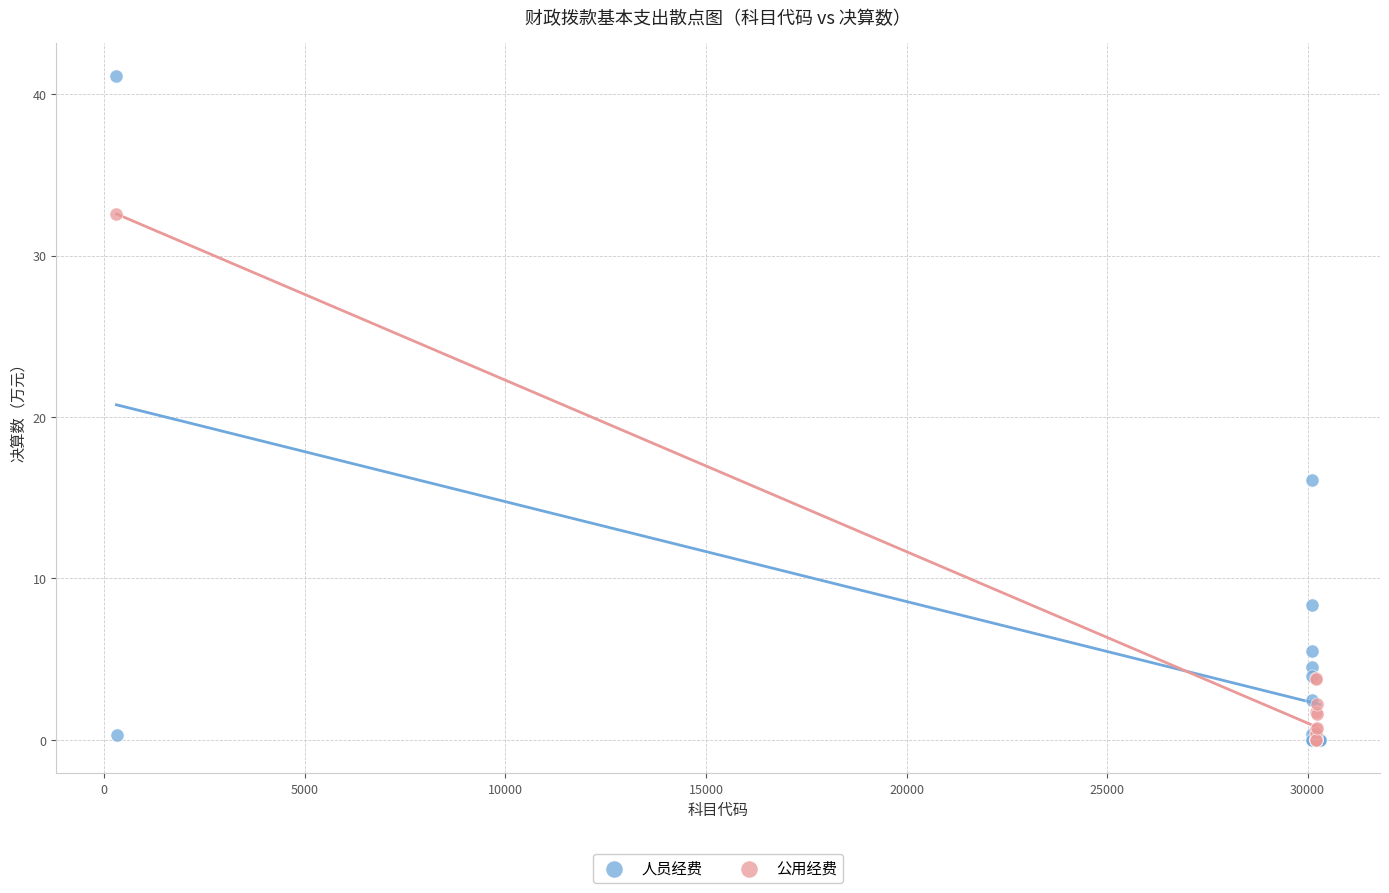

Which series contains the highest Y value?

人员经费